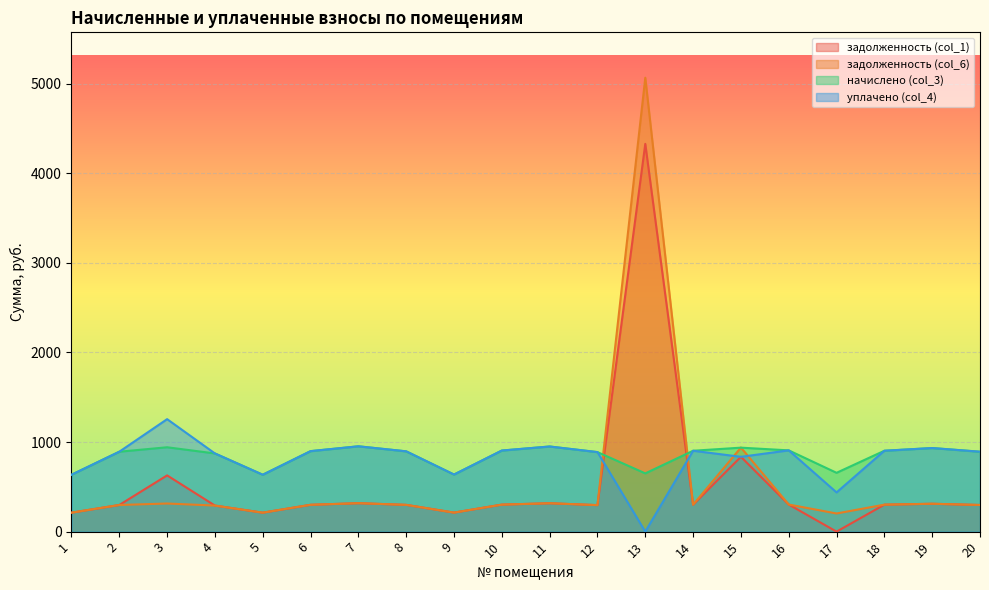

In уплачено (col_4), how many points are lower than both neighbors (excluding endpoints)?

5